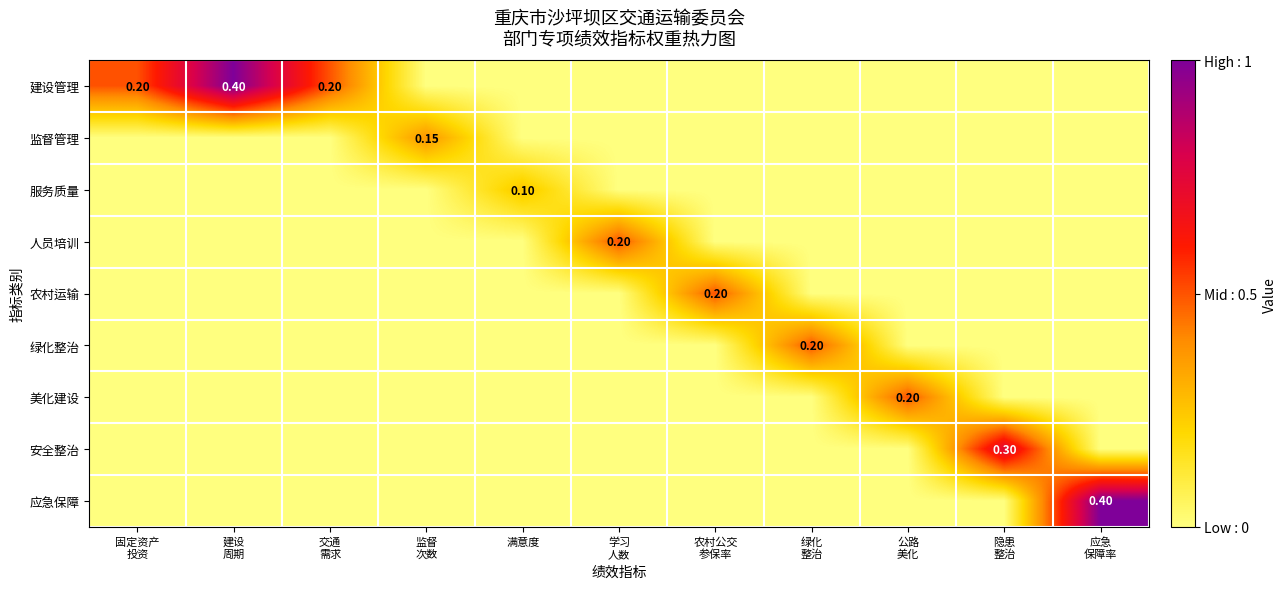

True or false: 建设管理 has a value of 0.0 at 满意度.

True